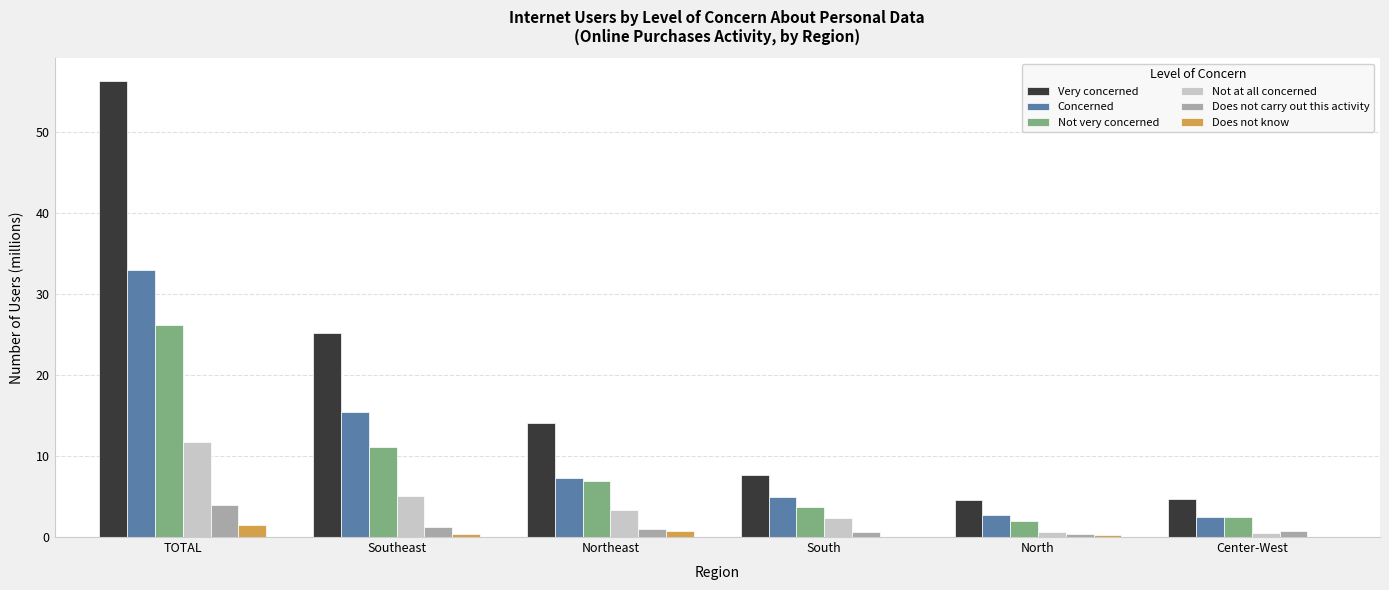

What is the sum of all Concerned values?

66.0